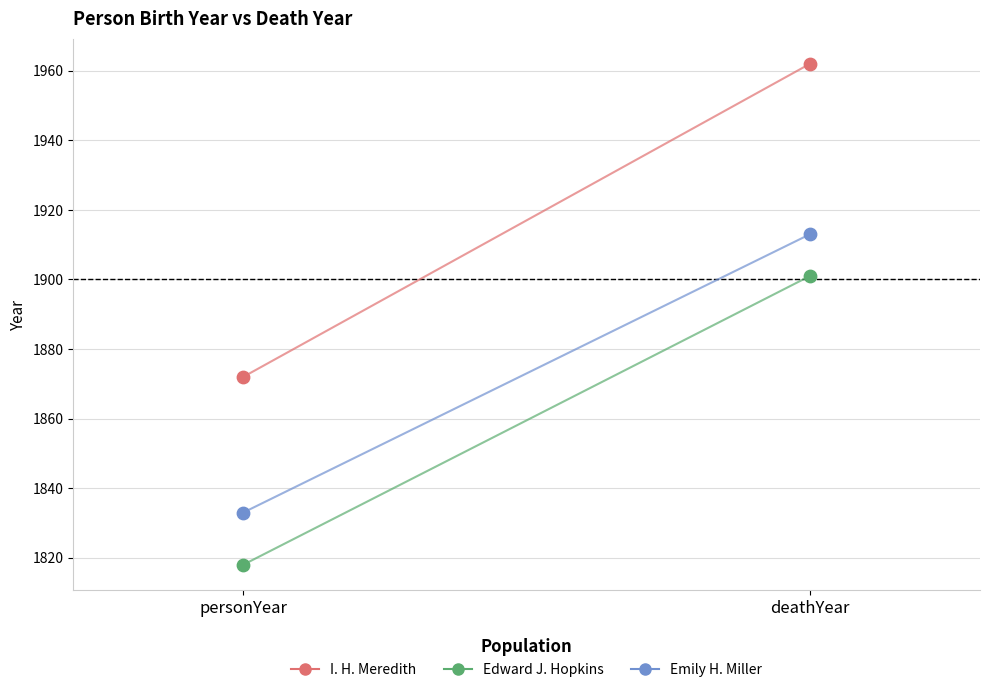

Across all data points, what is the range of Y values (max minus min)?

144